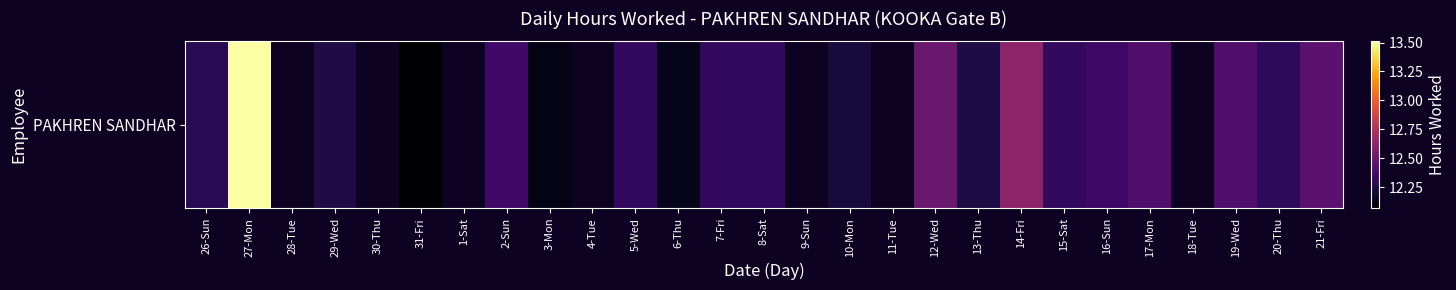

The value at 12-Wed is 12.5. True or false?

True